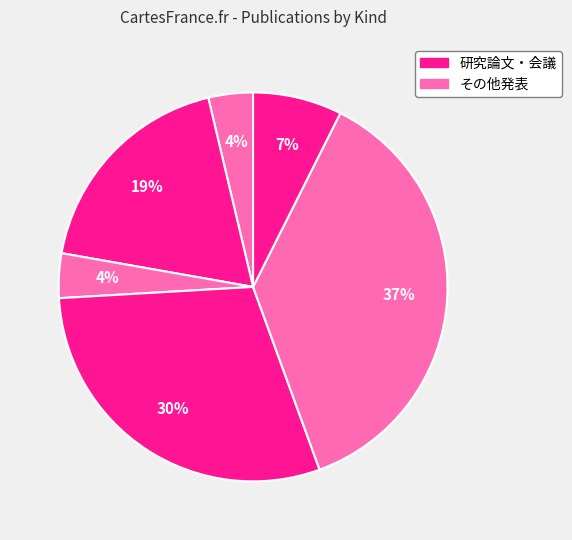

How many segments does this pie chart have?

6